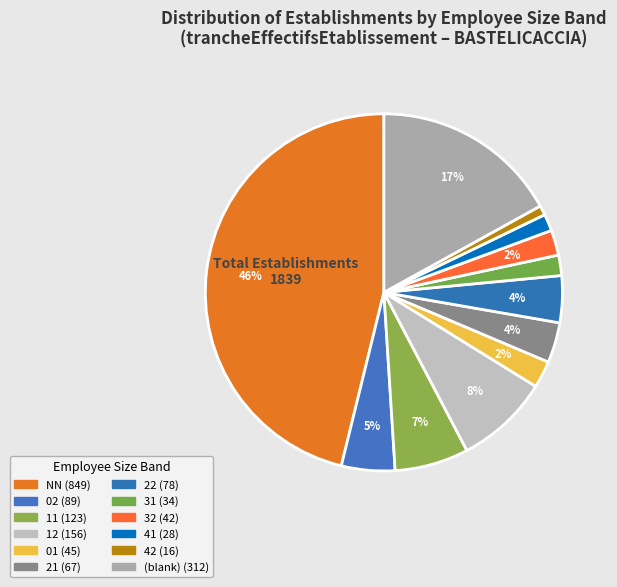

How many slices are in this pie chart?

12